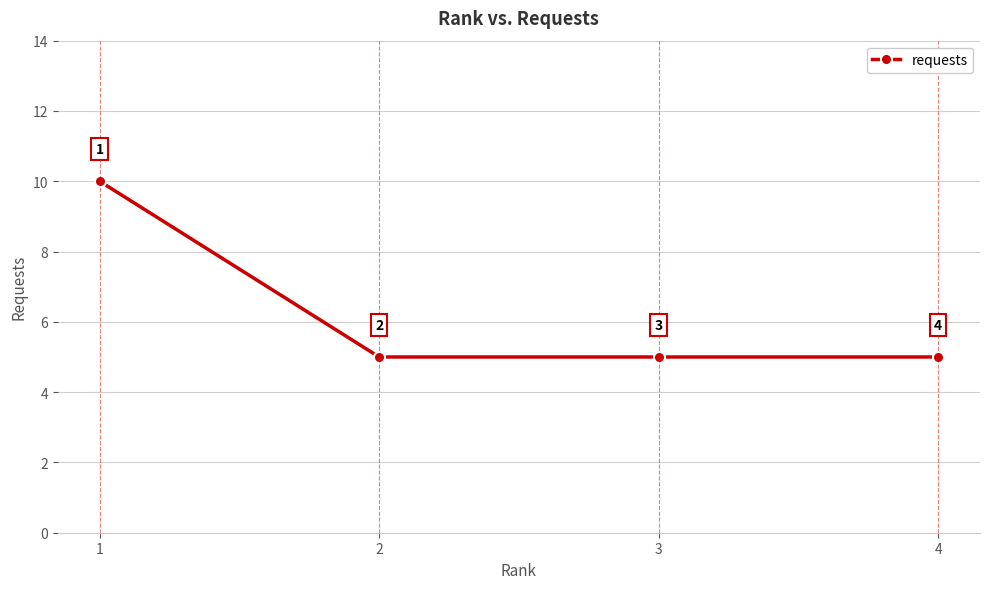

True or false: there are more than 1 points higher than both neighbors.

False